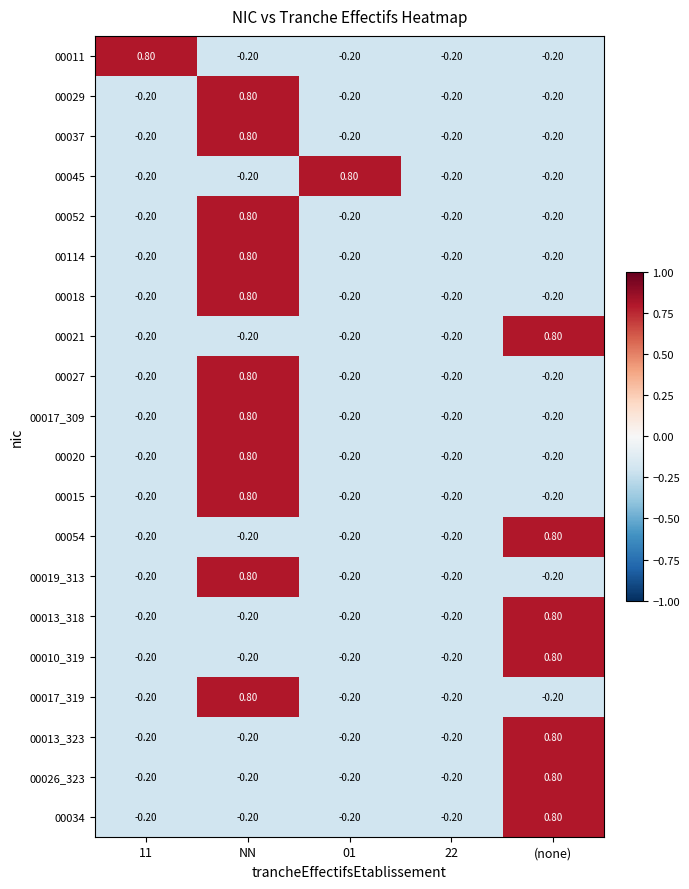

What is the total value across all series at 11?

-3.0